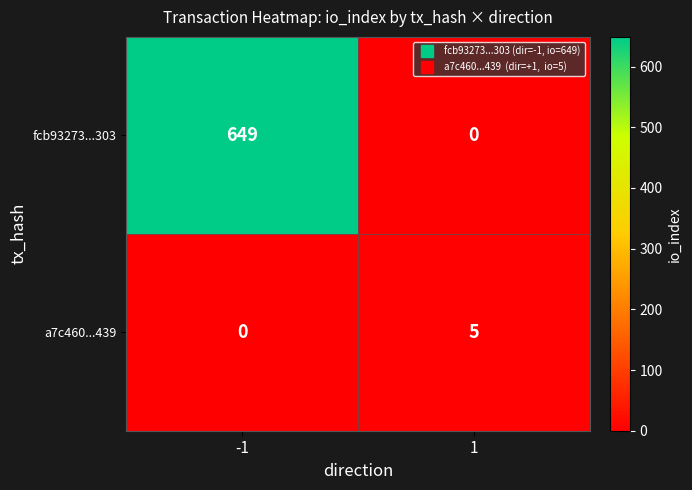

The value of a7c460...439 at 1 is 5. True or false?

True